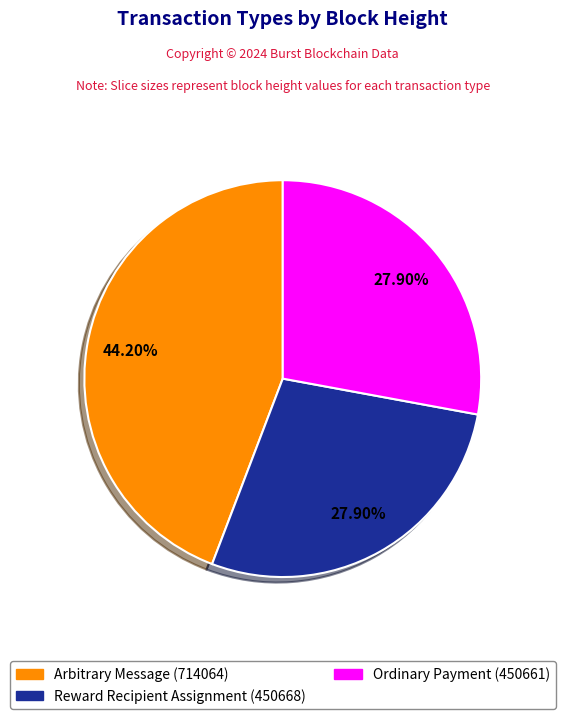

To the nearest percent, what percentage of the pie is Ordinary Payment (450661)?

28%